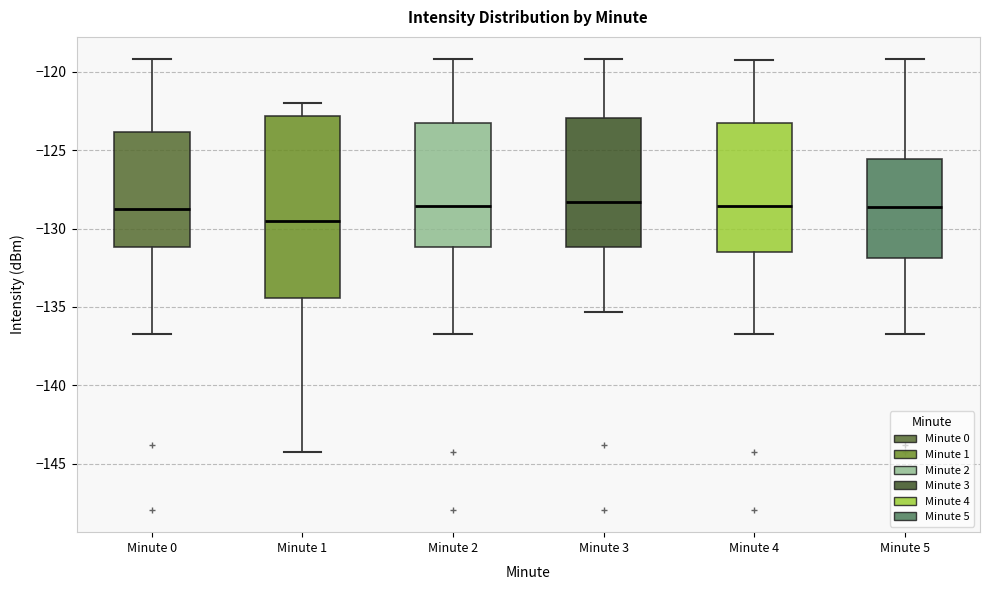

Reading left to right, read every box against the y-axis: the position of its median line, the range the box covers, and the ends of its whiskers. The values are not printed on the chart, so give them approximately, as read against the axis.

Minute 0: median -129.0, box -131.0 to -124.0, whiskers -136.5 to -119.0
Minute 1: median -129.5, box -134.5 to -123.0, whiskers -144.0 to -122.0
Minute 2: median -128.5, box -131.0 to -123.0, whiskers -136.5 to -119.0
Minute 3: median -128.5, box -131.0 to -123.0, whiskers -135.5 to -119.0
Minute 4: median -128.5, box -131.5 to -123.0, whiskers -136.5 to -119.5
Minute 5: median -128.5, box -132.0 to -125.5, whiskers -136.5 to -119.0